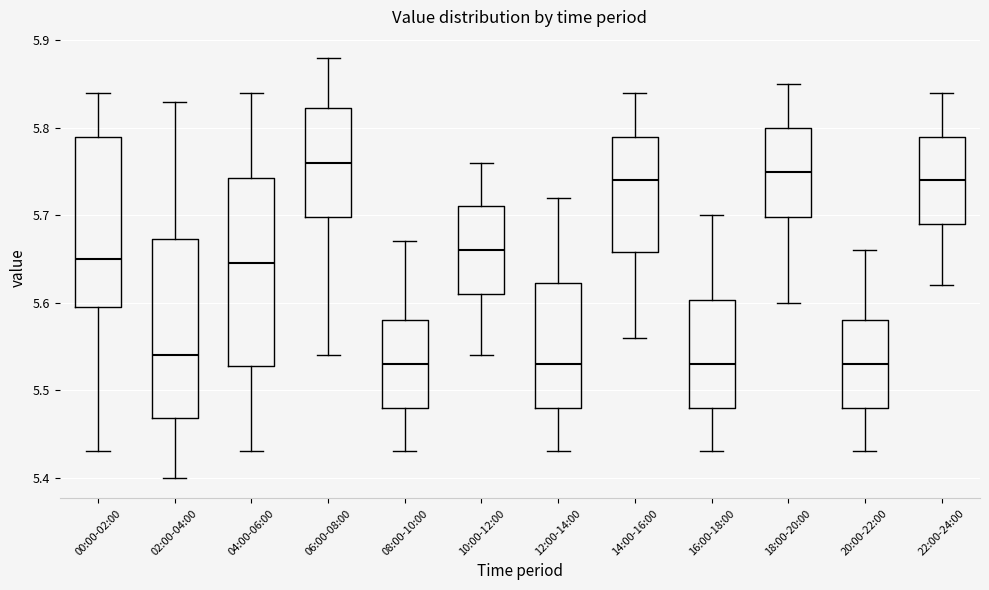

Where does the lower whisker of the box for 12:00-14:00 end on the y-axis? The values are not printed on the chart, so give them approximately, as read against the axis.

5.43